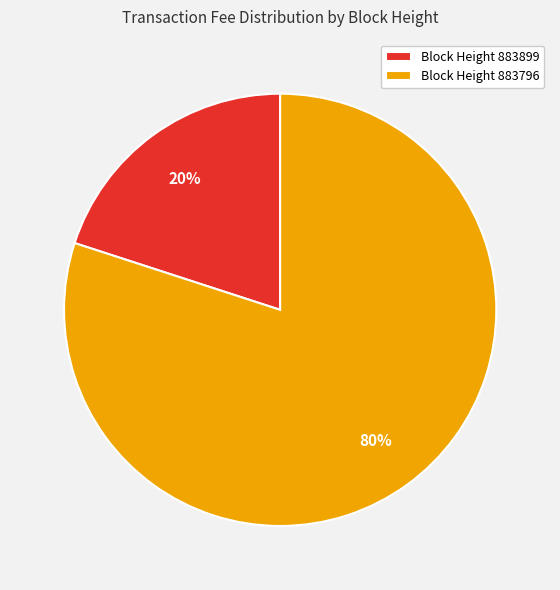

Count the number of slices in the pie.

2